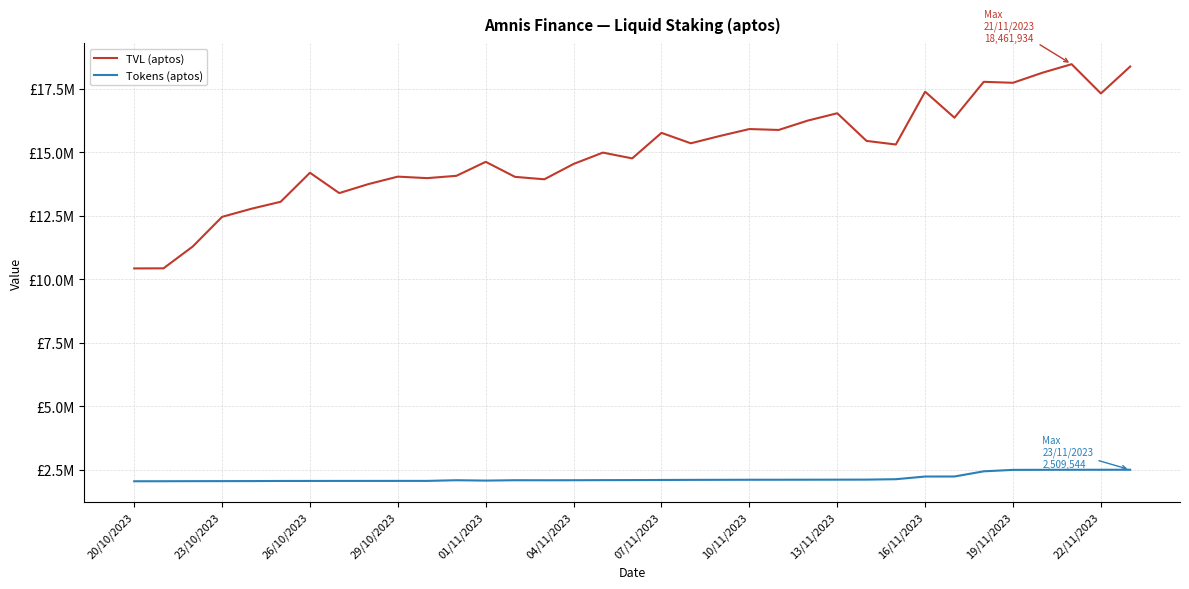

At how many categories does at least one series exceed 18202933?

2